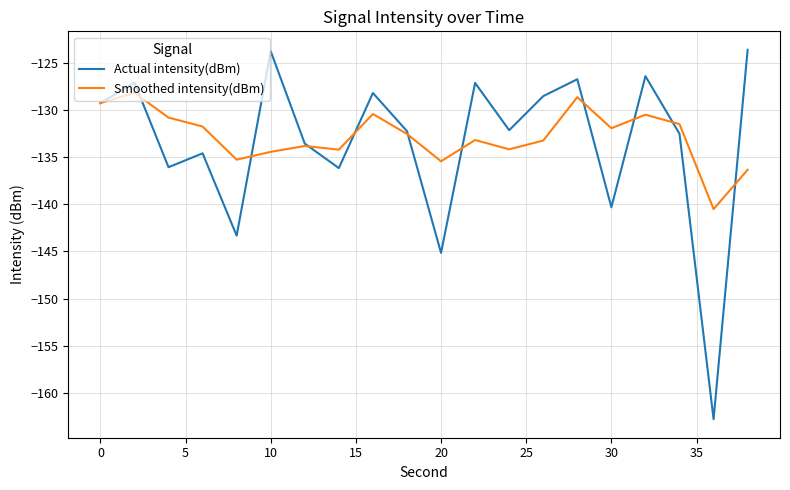

Rank the series by their maximum value, from highest to lowest.

Actual intensity(dBm), Smoothed intensity(dBm)